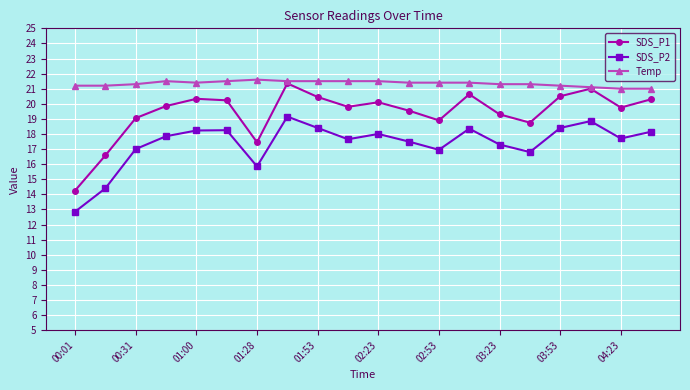

True or false: SDS_P2 and Temp intersect in this chart.

False